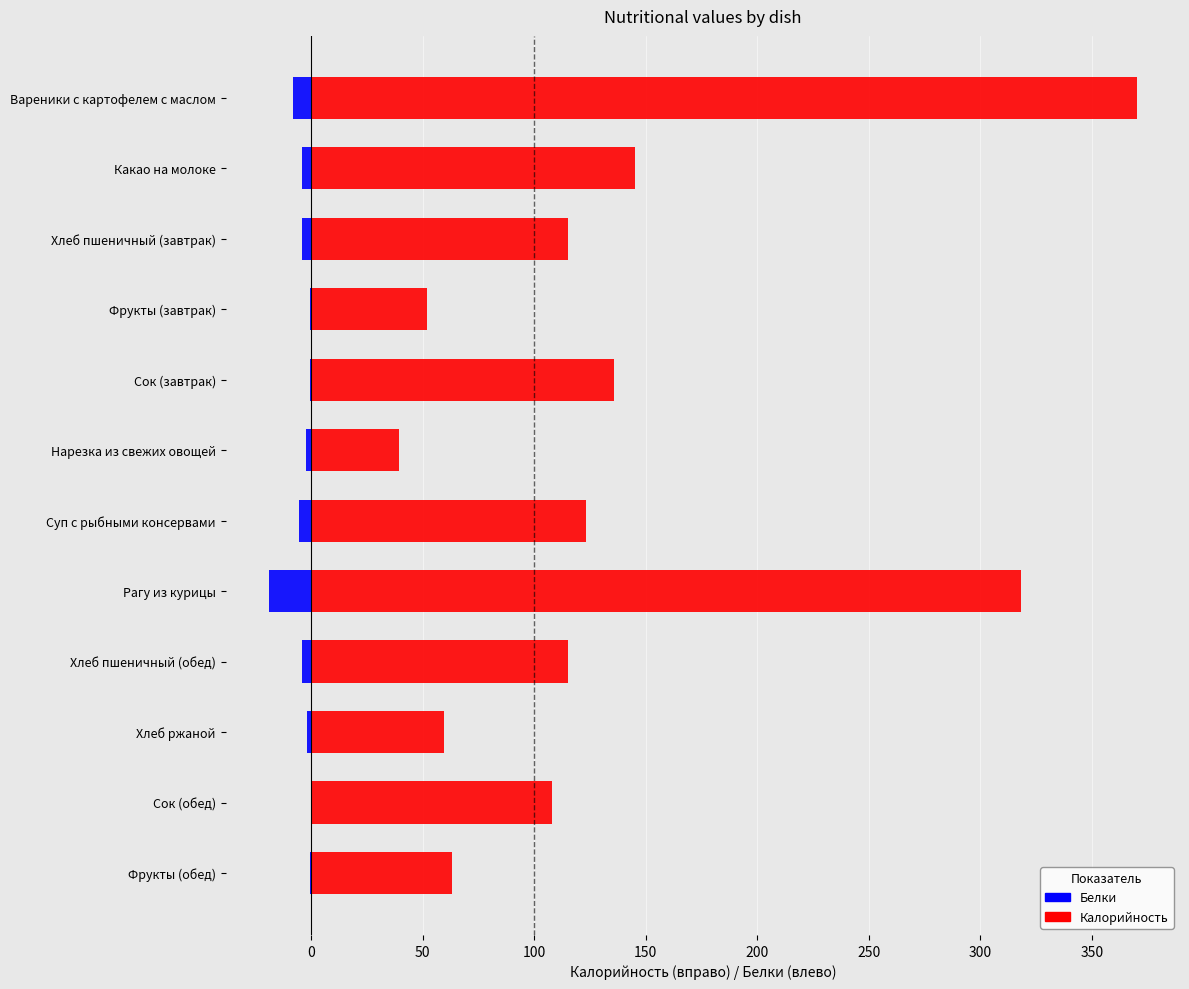

Is the value of Белки at Хлеб пшеничный (обед) greater than the value of Калорийность at Хлеб пшеничный (обед)?

No